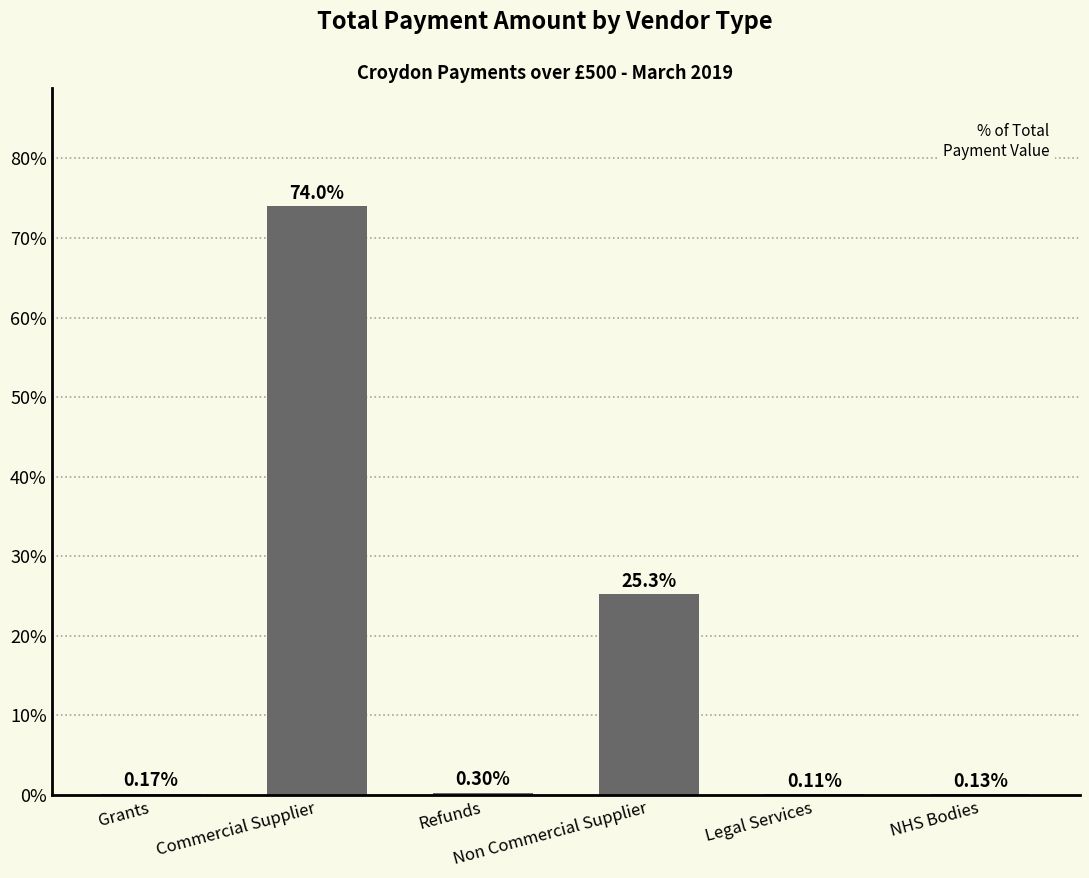

What is the change in value from Commercial Supplier to NHS Bodies?

-73.9